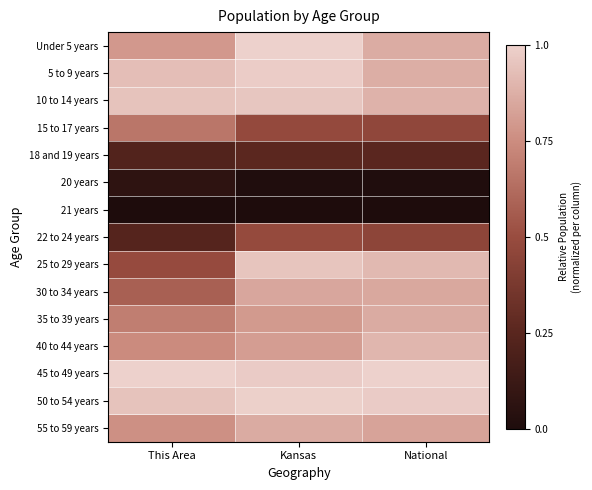

List the series in order of their peak value, highest first.

45 to 49 years, Under 5 years, 50 to 54 years, 5 to 9 years, 10 to 14 years, 25 to 29 years, 40 to 44 years, 35 to 39 years, 55 to 59 years, 30 to 34 years, 15 to 17 years, 22 to 24 years, 18 and 19 years, 20 years, 21 years